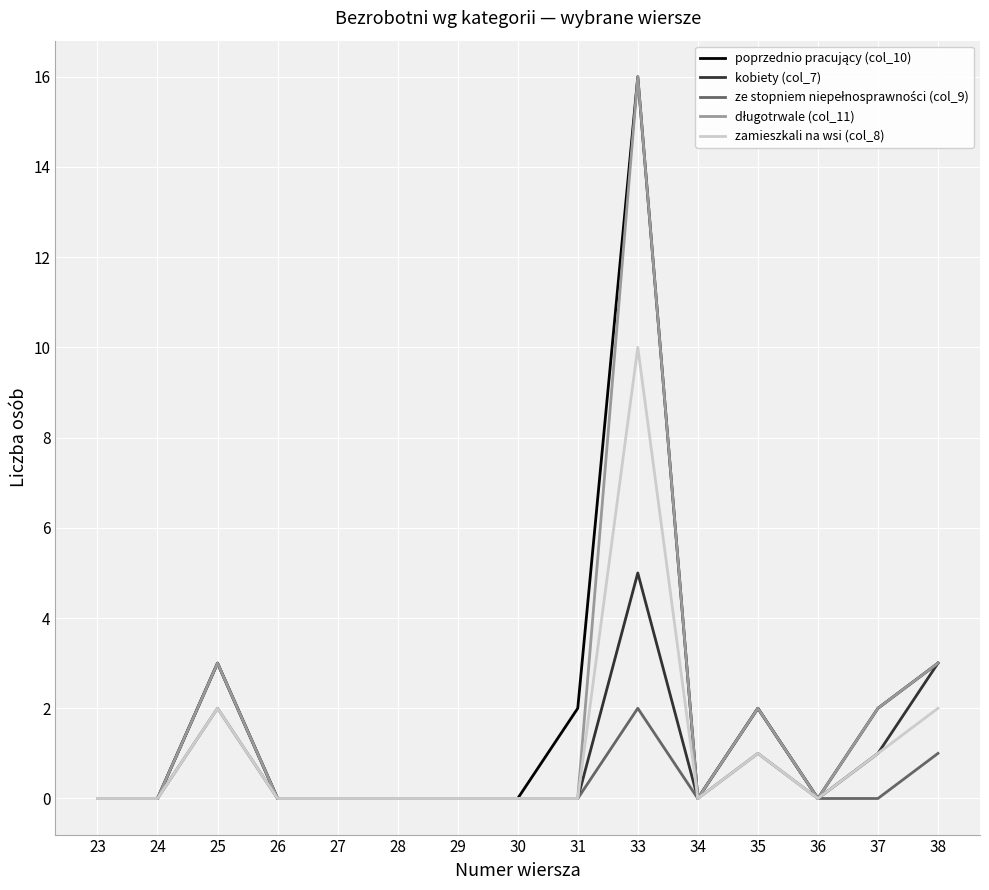

At which category does the chart reach its peak across all series?

33